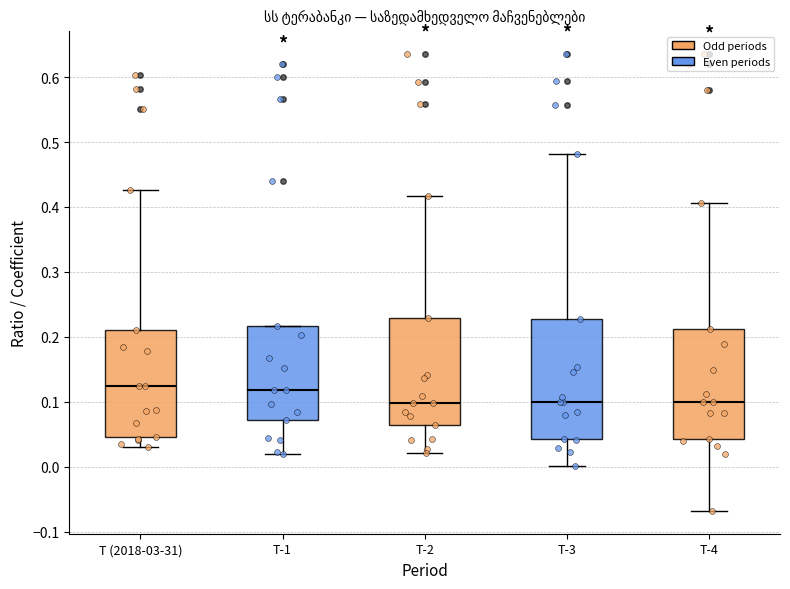

Where does the lower whisker of the box for T-1 end on the y-axis? The values are not printed on the chart, so give them approximately, as read against the axis.

0.02